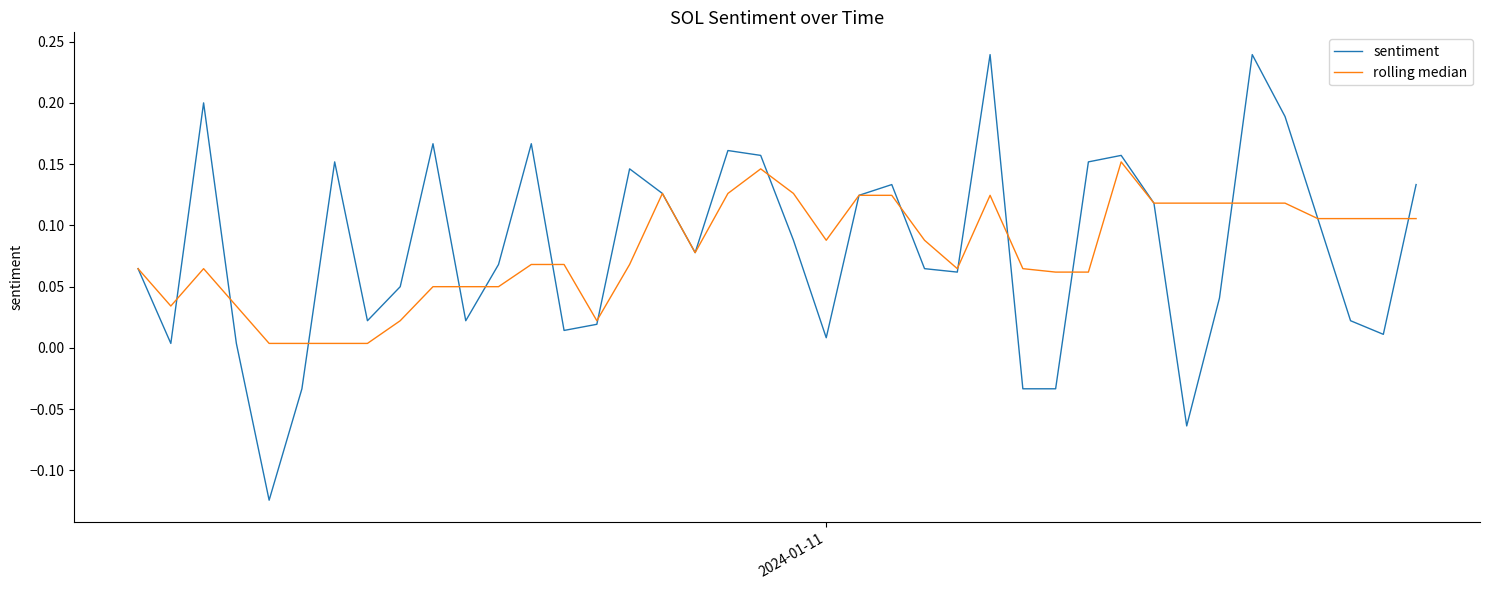

Which series has the widest spread of values?

sentiment